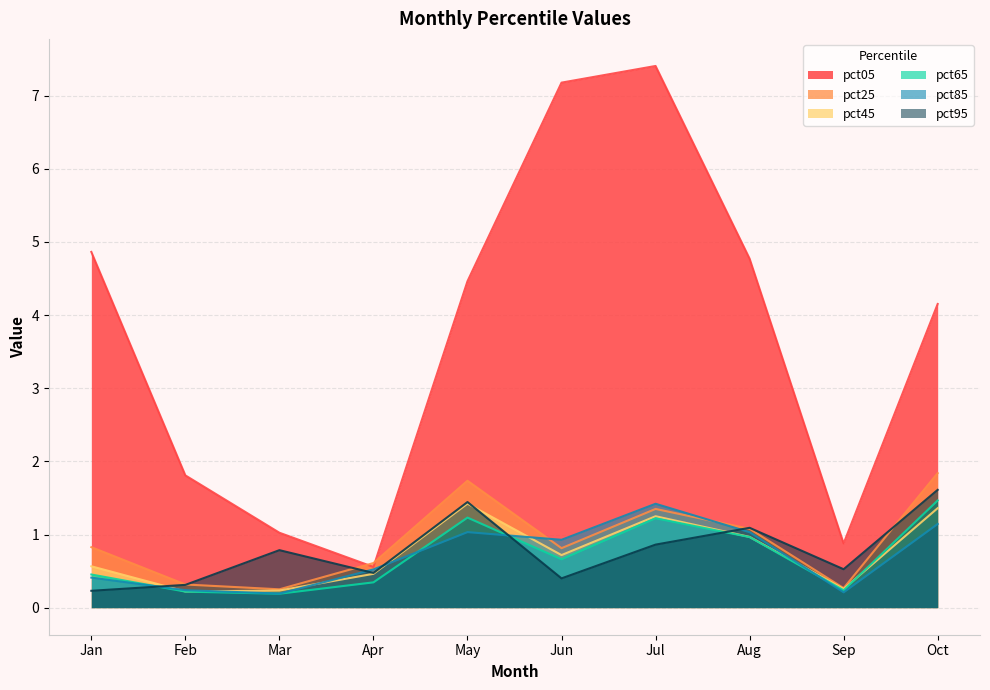

What is the difference between the highest and lowest values at Feb?

1.6